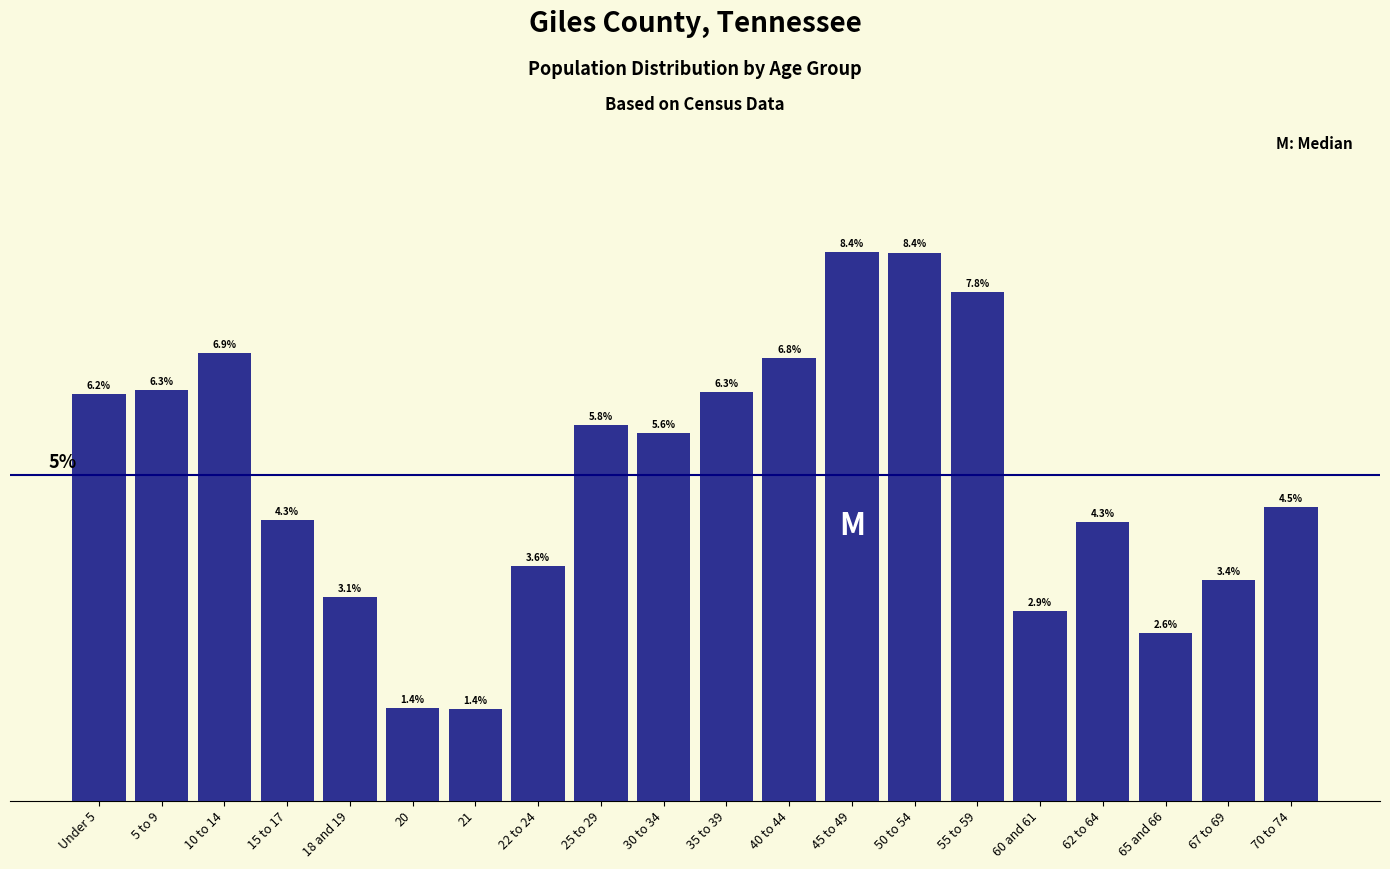

What is the label of the 15th bar from the left?

55 to 59